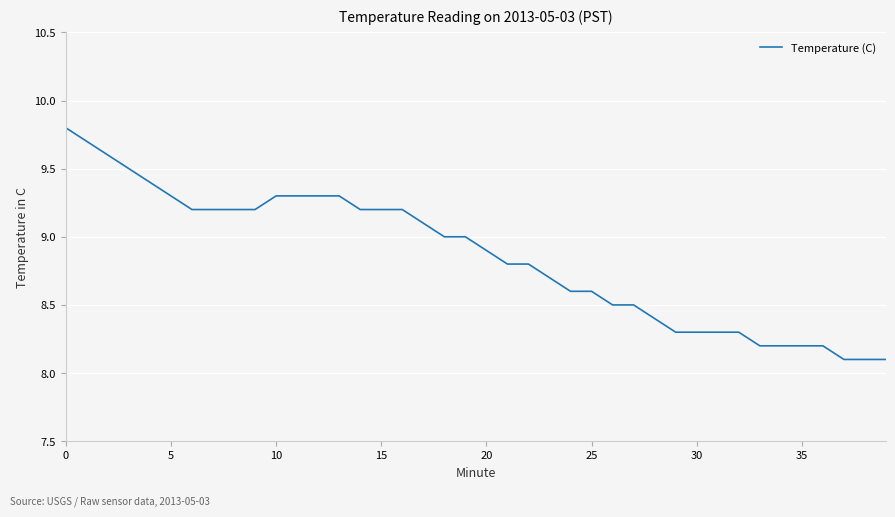

What is the difference between the maximum and minimum values?

1.7